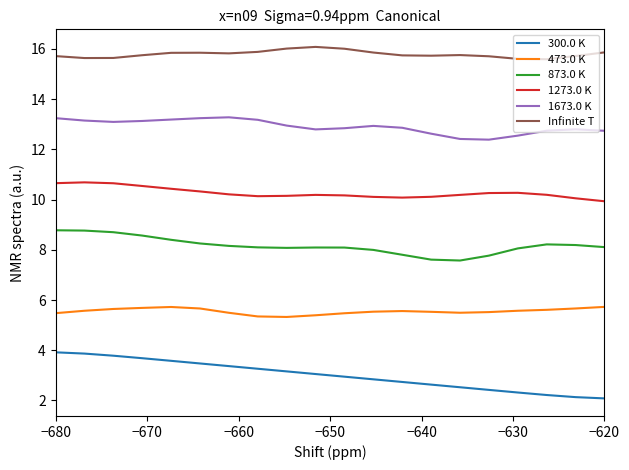

What is the difference between the maximum and minimum values in the Infinite T series?

0.5